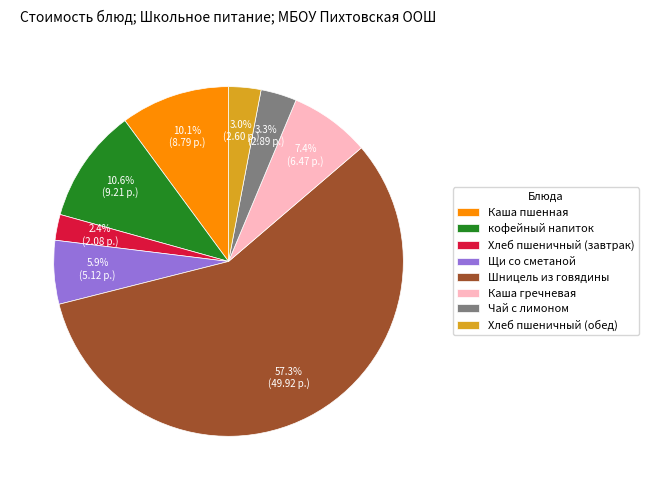

Which slice is the largest?

Шницель из говядины